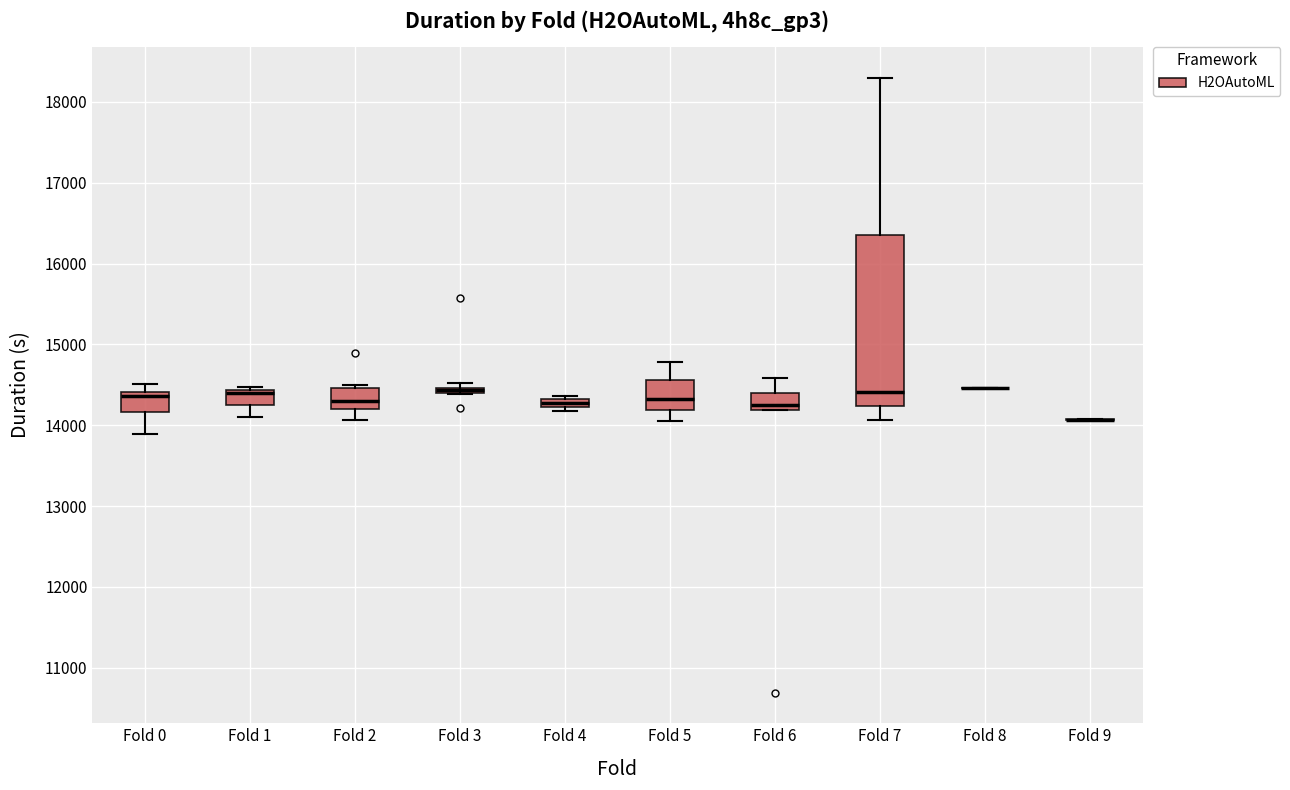

Where is the lower edge of the box for Fold 6 on the y-axis? The values are not printed on the chart, so give them approximately, as read against the axis.

14200